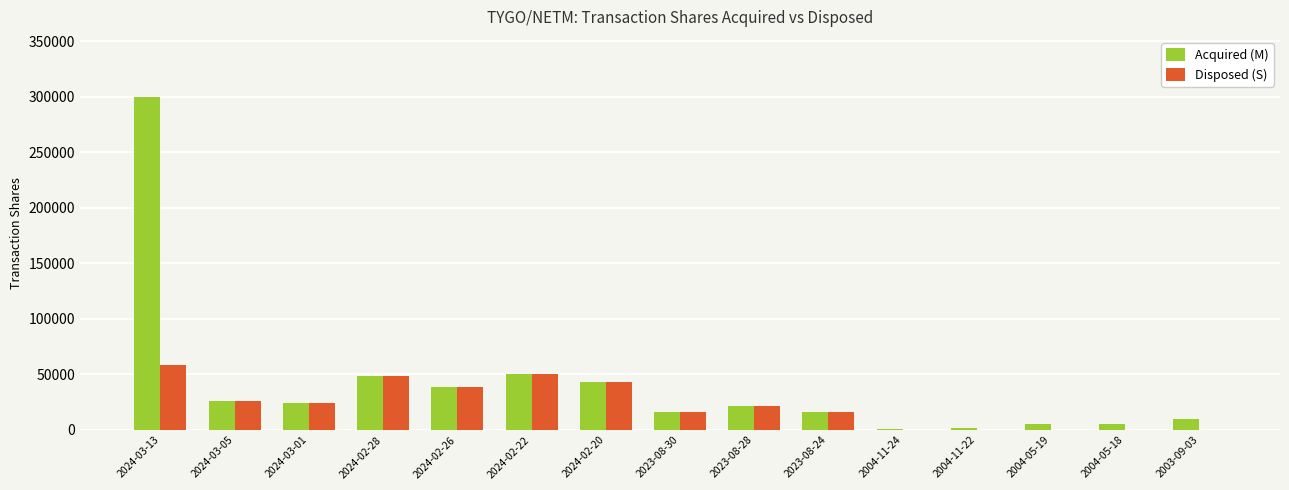

The value of Acquired (M) at 2024-02-28 is 48106. True or false?

True